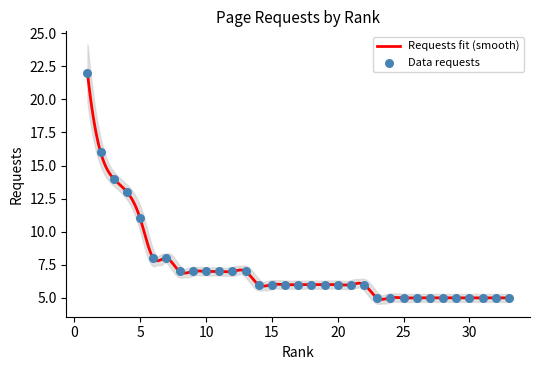

Which has a higher value, 17 or 4?

4